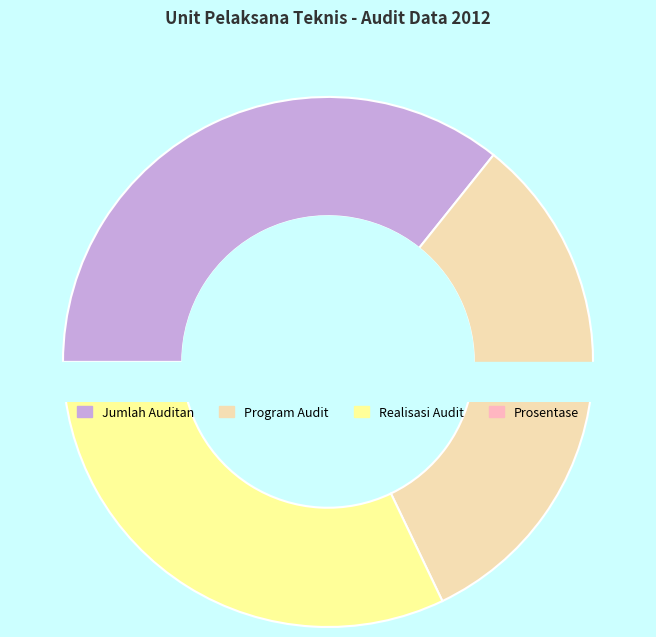

Is it true that Prosentase is 1% of the pie?

False